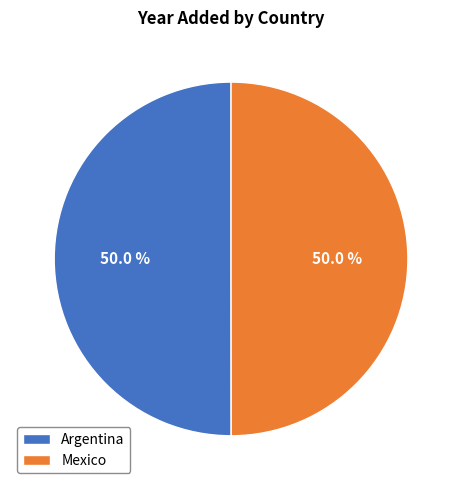

Is it true that Mexico is 50% of the pie?

True